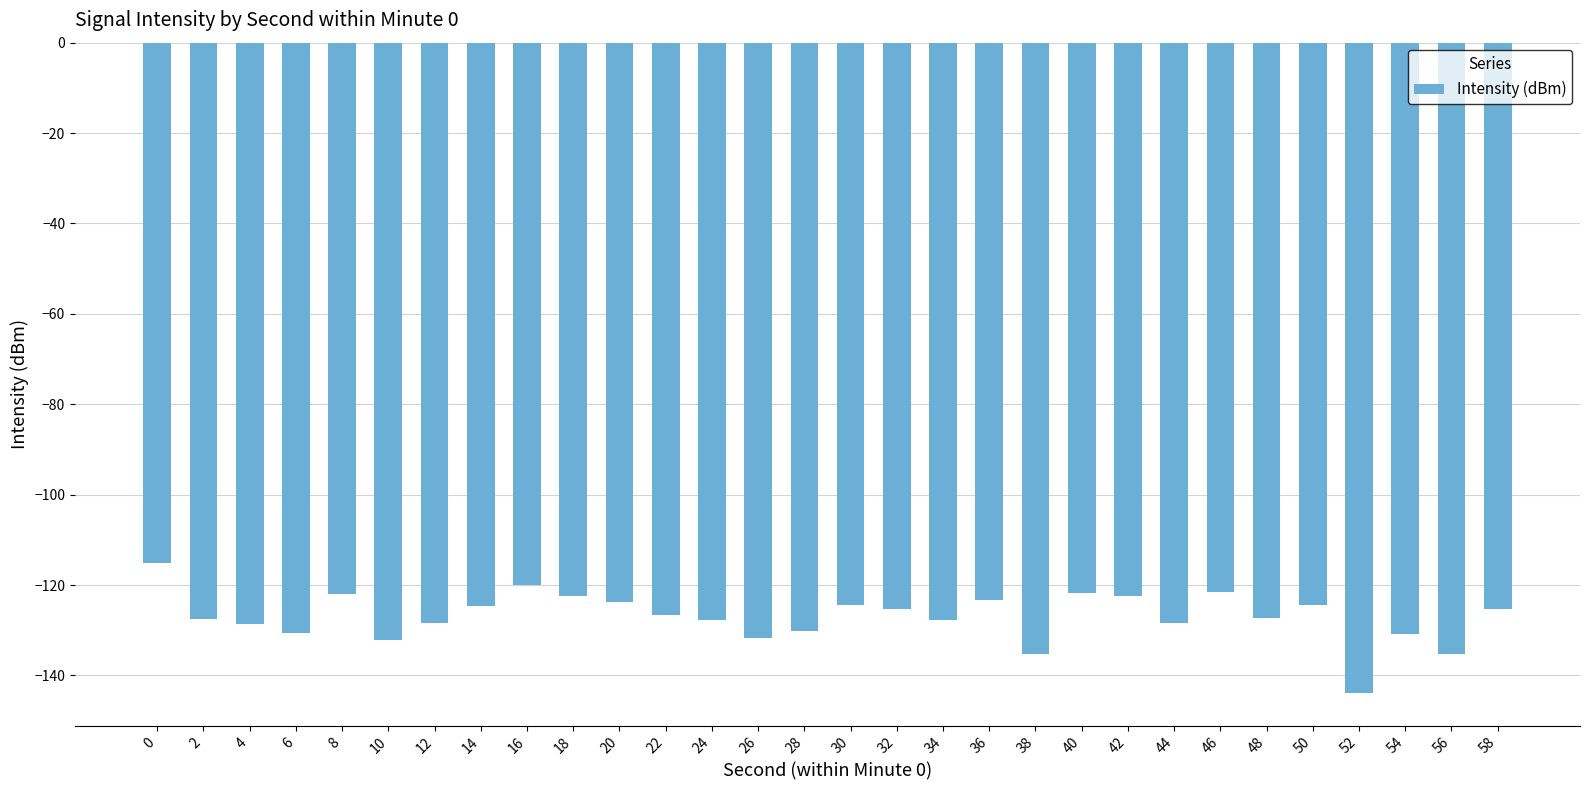

What is the greatest value displayed?

-115.2